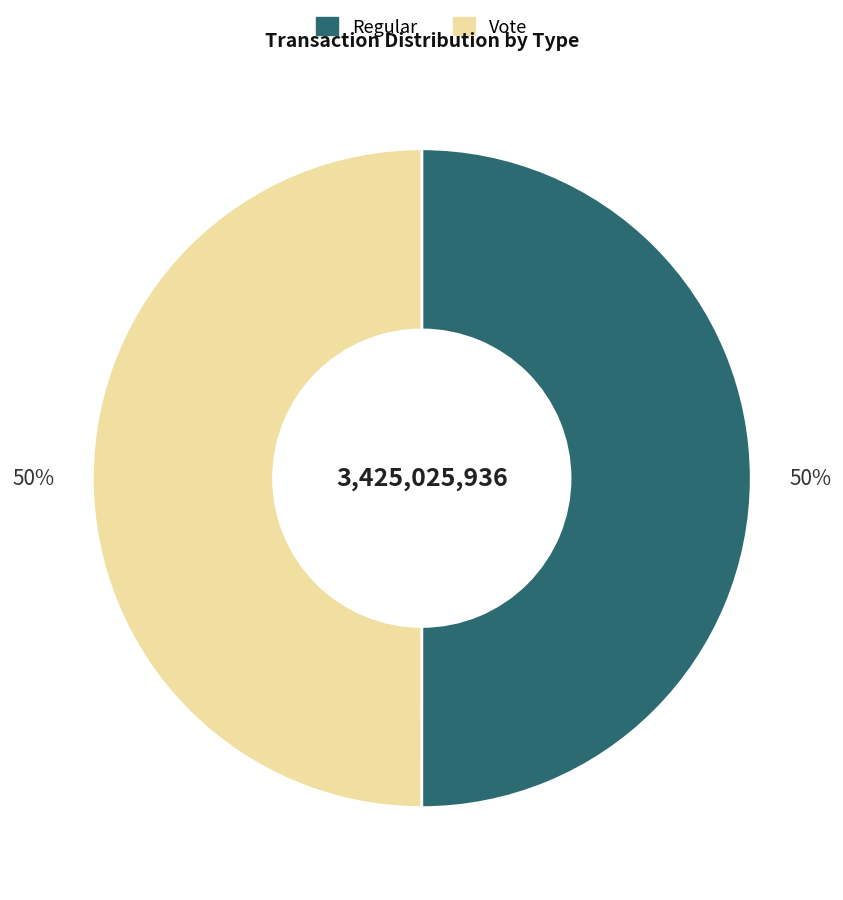

Combined, do Vote and Regular account for over 50%?

Yes